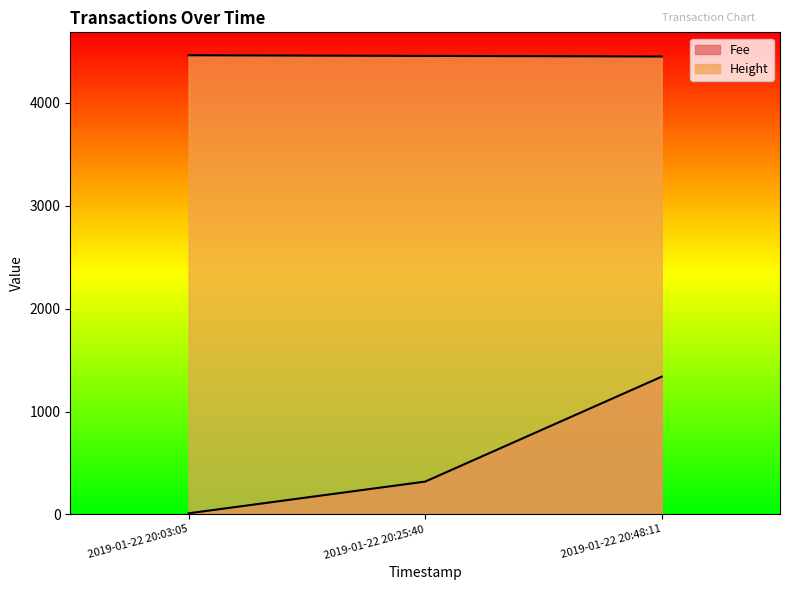

What is the difference between the maximum and second lowest values in the Height series?

6.0